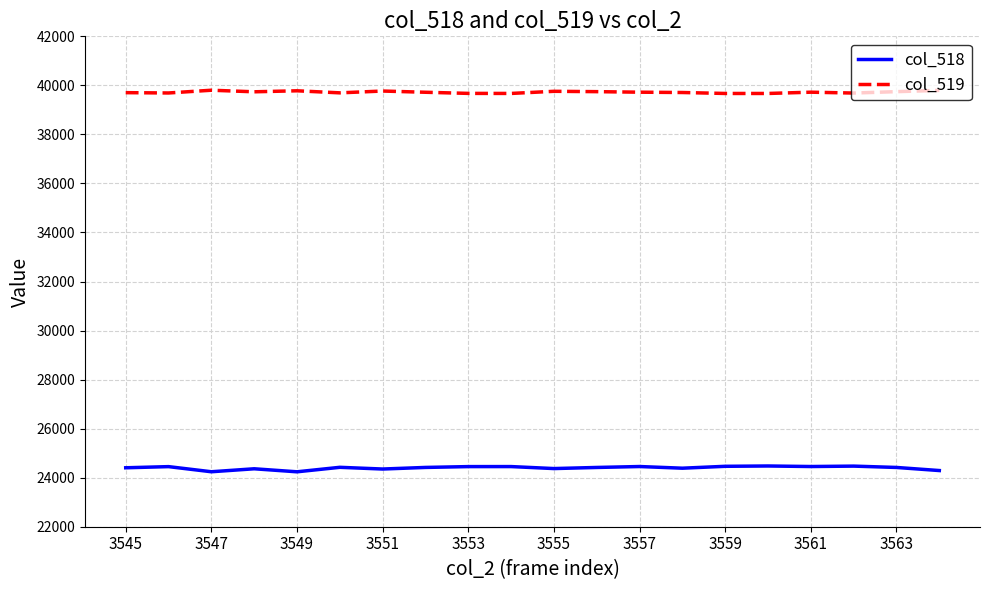

What is the difference between the maximum and minimum values in the col_519 series?

132